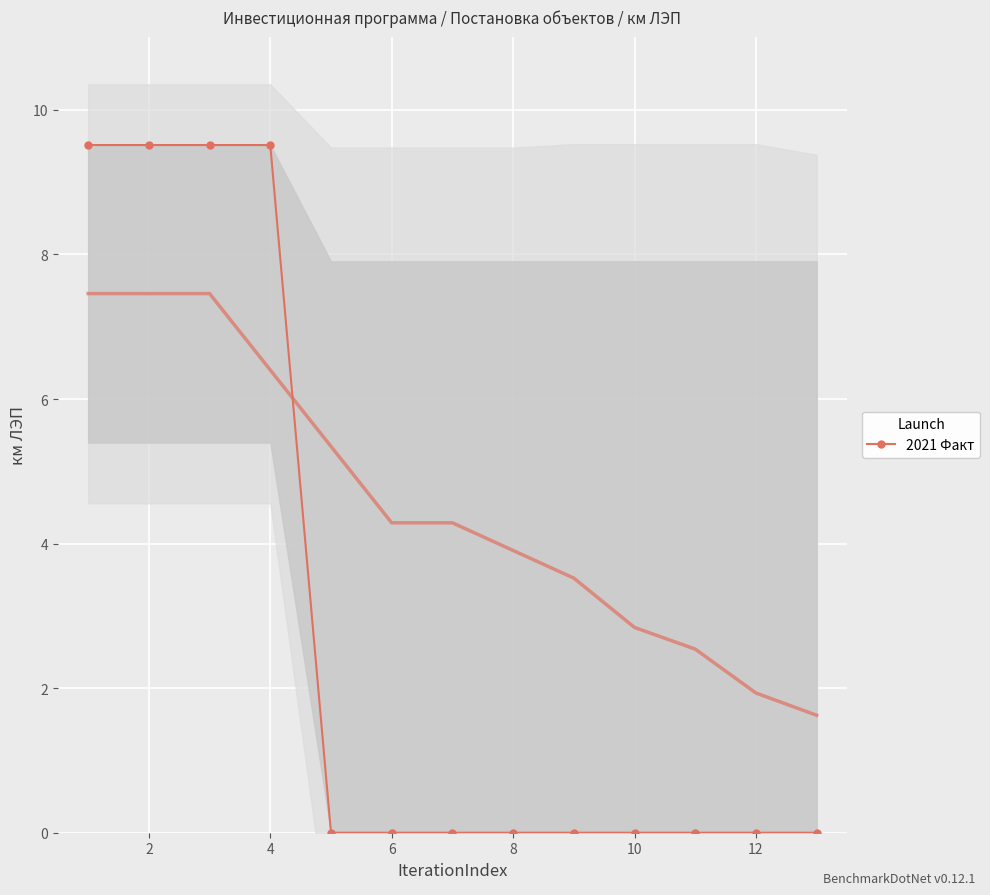

Between 12 and 8, which is larger?

12